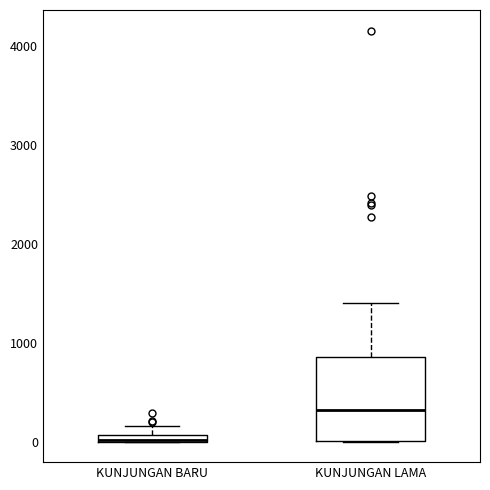

Comparing the boxes themselves (not the whiskers), which one is the tallest?

KUNJUNGAN LAMA